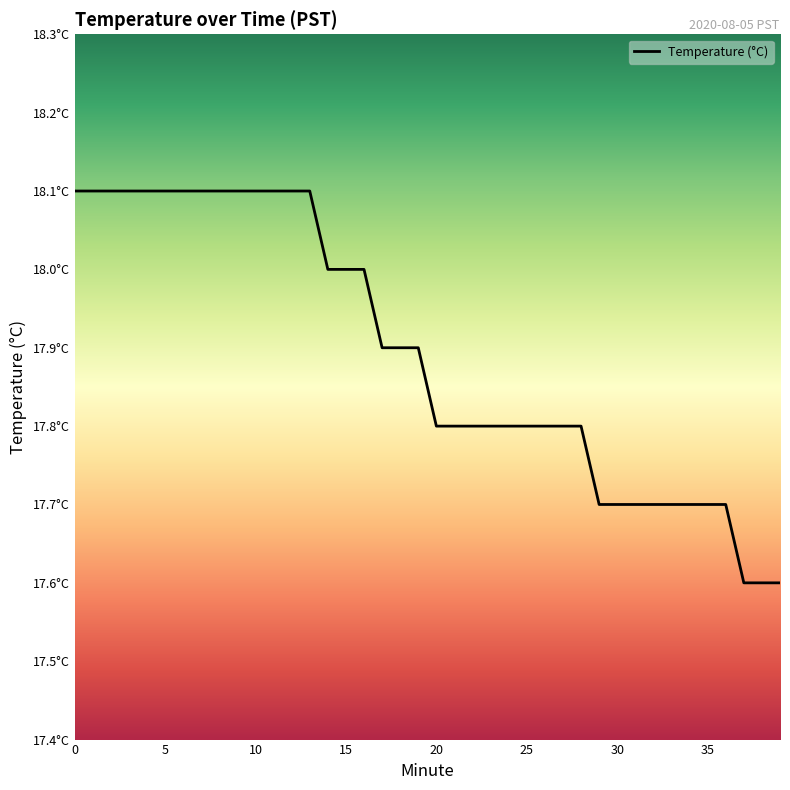

At which category does the chart reach its minimum across all series?

37